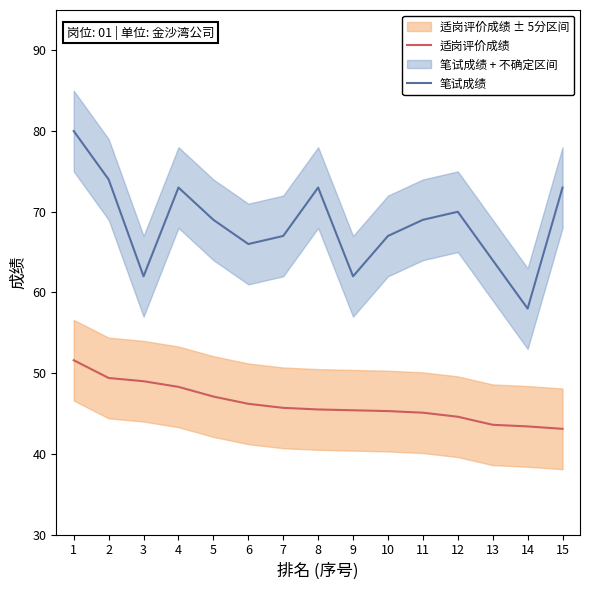

True or false: 适岗评价成绩 and 笔试成绩 cross at least once.

False